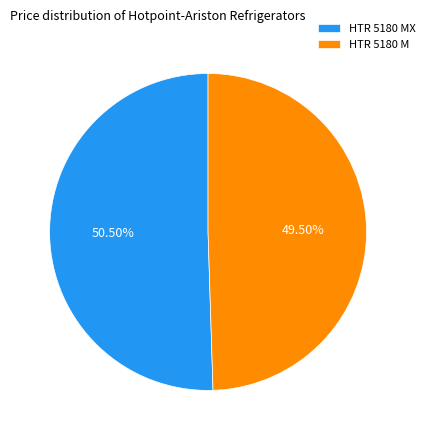

Approximately how many times larger is the value at HTR 5180 M compared to HTR 5180 MX?

1.0